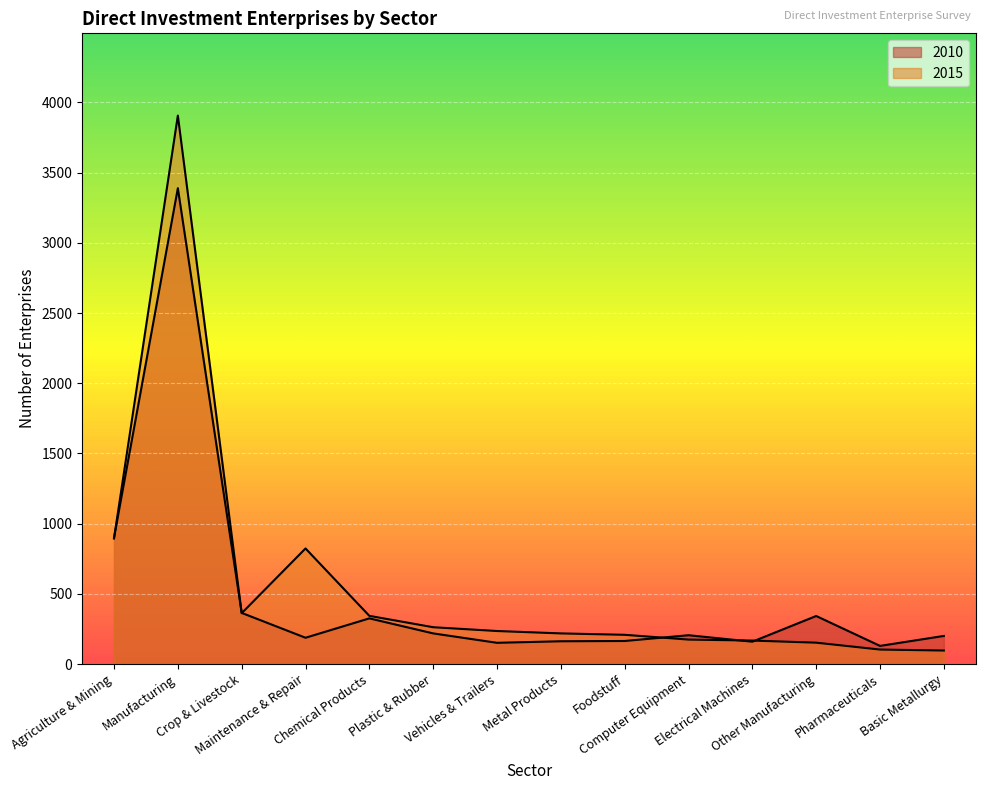

Does the chart display data point markers on the line(s)?

No